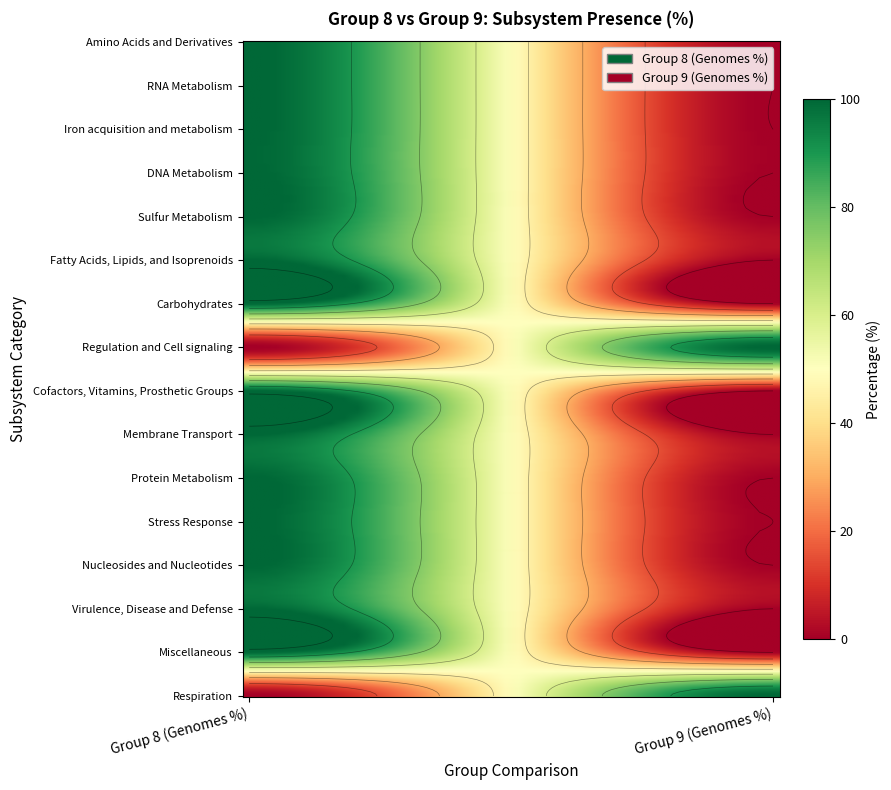

Reading left to right, what are all the values shown in this chart?

Amino Acids and Derivatives: 100	0
RNA Metabolism: 100	0
Iron acquisition and metabolism: 100	0
DNA Metabolism: 100	0
Sulfur Metabolism: 100	0
Fatty Acids, Lipids, and Isoprenoids: 100	0
Carbohydrates: 100	0
Regulation and Cell signaling: 0	100
Cofactors, Vitamins, Prosthetic Groups: 100	0
Membrane Transport: 100	0
Protein Metabolism: 100	0
Stress Response: 100	0
Nucleosides and Nucleotides: 100	0
Virulence, Disease and Defense: 100	0
Miscellaneous: 100	0
Respiration: 0	100